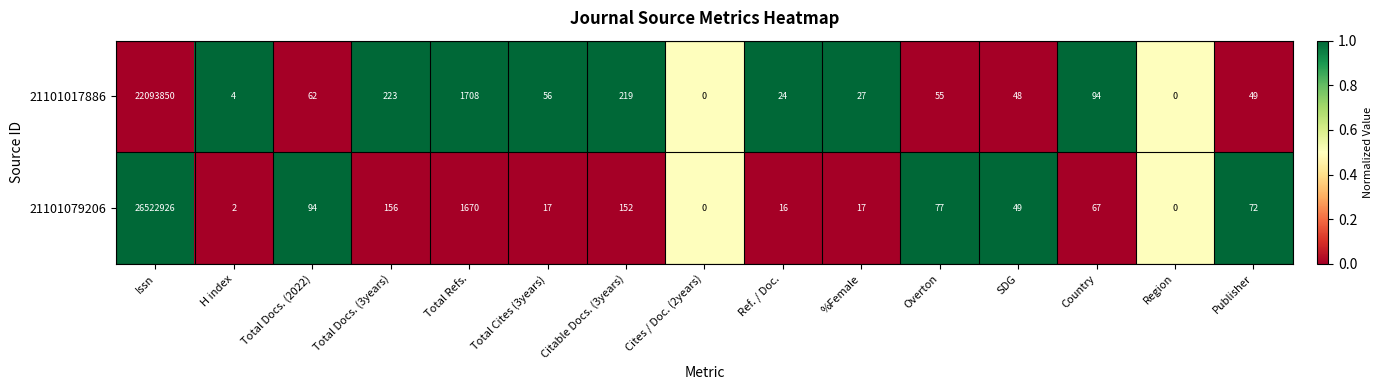

Count the number of categories in the chart.

15